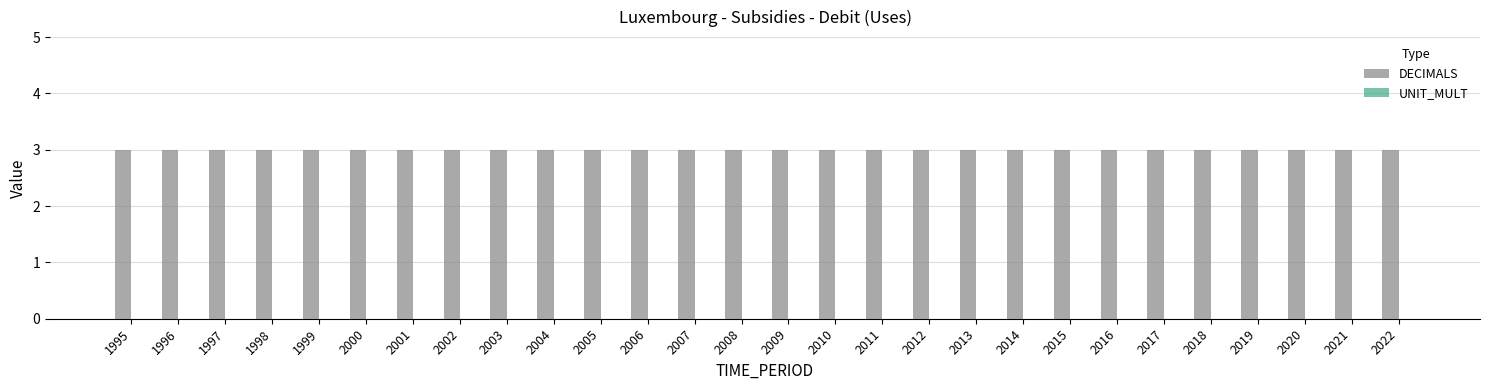

Reading right to left, extract all data points from this chart.

DECIMALS: 2022=3	2021=3	2020=3	2019=3	2018=3	2017=3	2016=3	2015=3	2014=3	2013=3	2012=3	2011=3	2010=3	2009=3	2008=3	2007=3	2006=3	2005=3	2004=3	2003=3	2002=3	2001=3	2000=3	1999=3	1998=3	1997=3	1996=3	1995=3
UNIT_MULT: 2022=0	2021=0	2020=0	2019=0	2018=0	2017=0	2016=0	2015=0	2014=0	2013=0	2012=0	2011=0	2010=0	2009=0	2008=0	2007=0	2006=0	2005=0	2004=0	2003=0	2002=0	2001=0	2000=0	1999=0	1998=0	1997=0	1996=0	1995=0